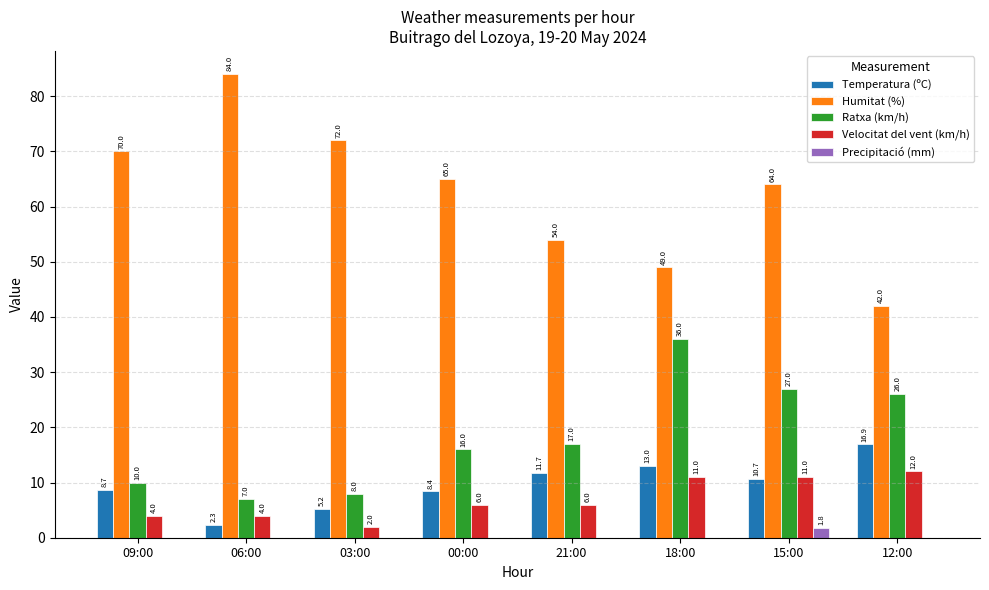

Is the value of Velocitat del vent (km/h) at 03:00 greater than the value of Precipitació (mm) at 21:00?

Yes